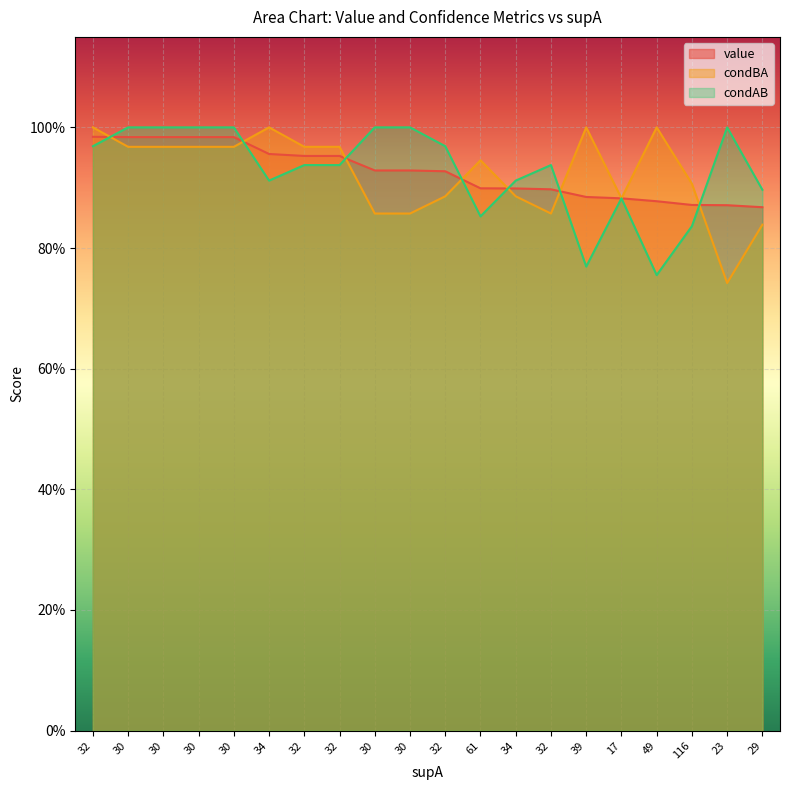

What are all the series names shown in the legend?

value, condBA, condAB